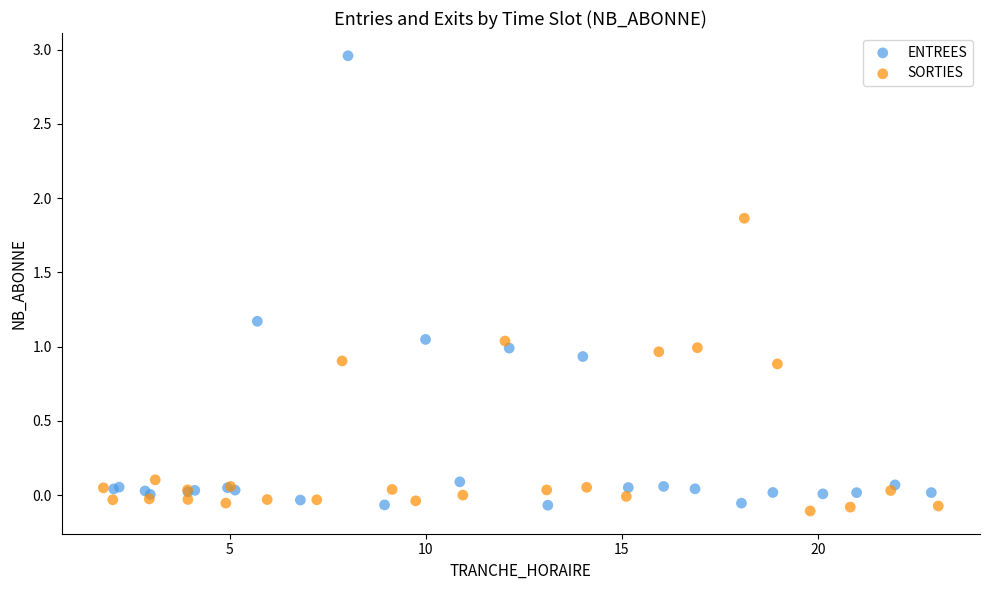

Which series has the largest Y range (max minus min)?

ENTREES